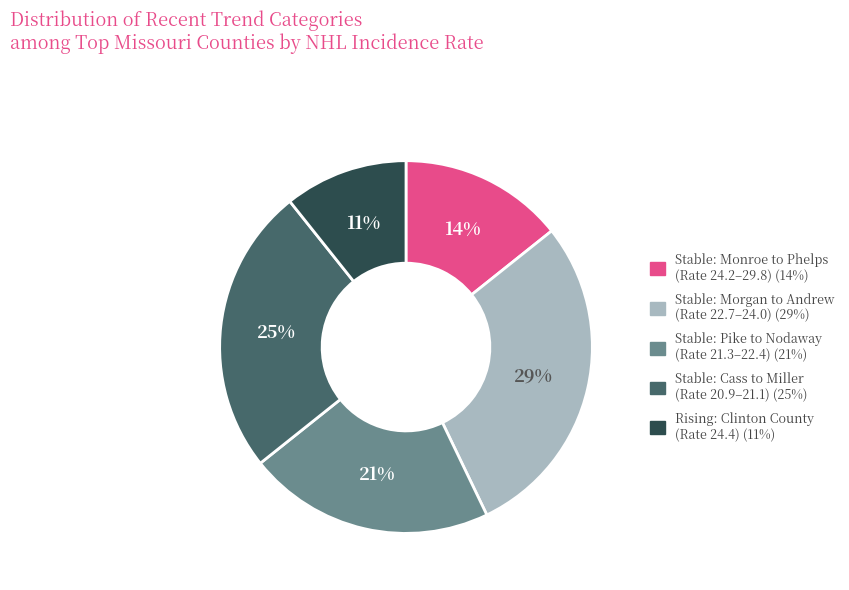

Is there any slice that represents more than half of the pie?

No